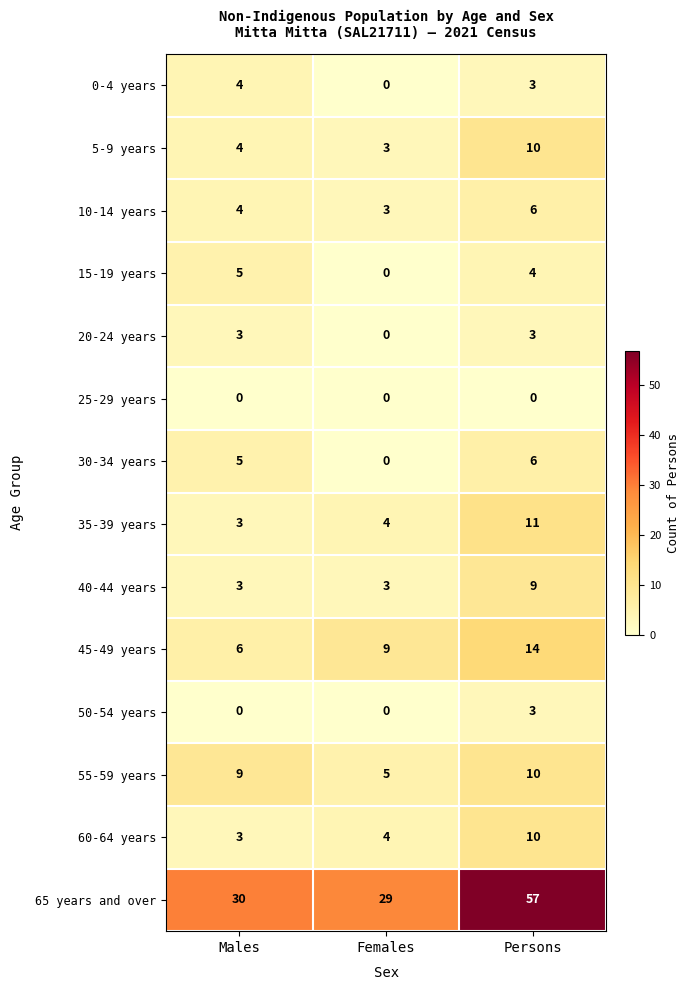

Which series has the largest total across all categories?

65 years and over